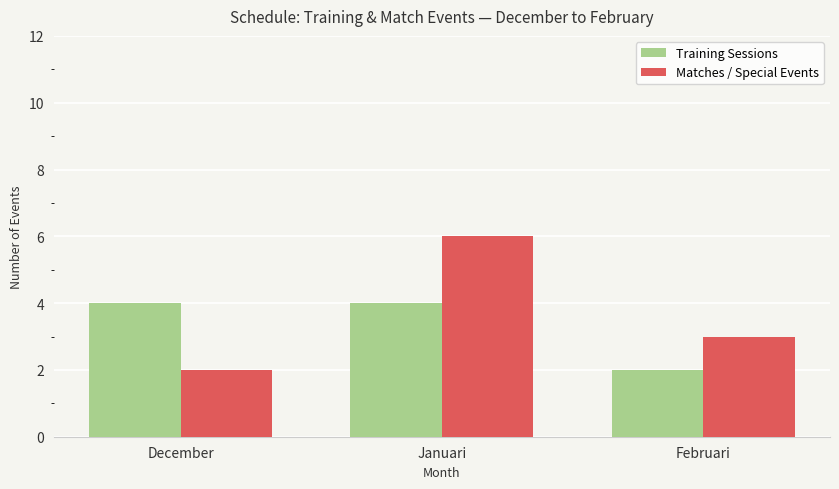

What is the maximum value for Training Sessions?

4